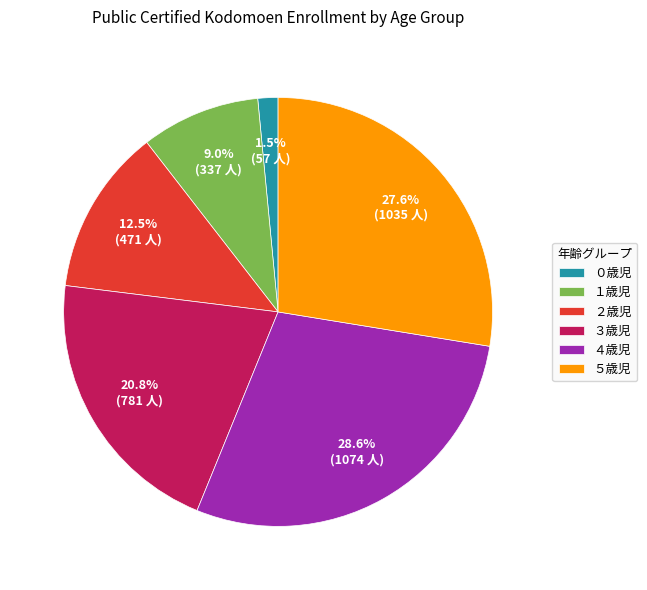

To the nearest percent, what is the difference between the １歳児 and ２歳児 slice percentages?

4%